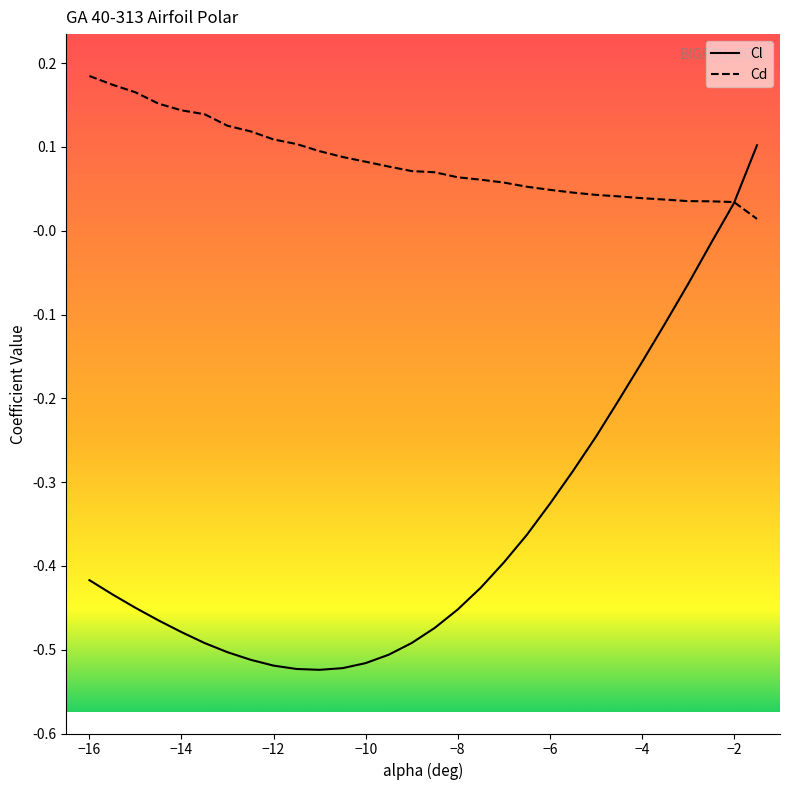

What is the sum of all Cl values?

-10.7